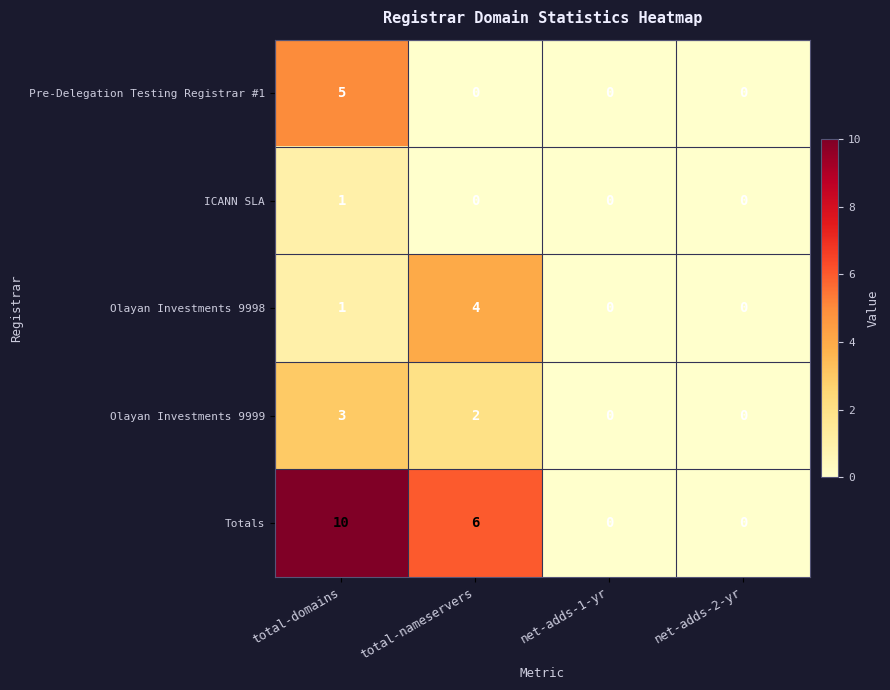

How many values in the Pre-Delegation Testing Registrar #1 series exceed 0?

1